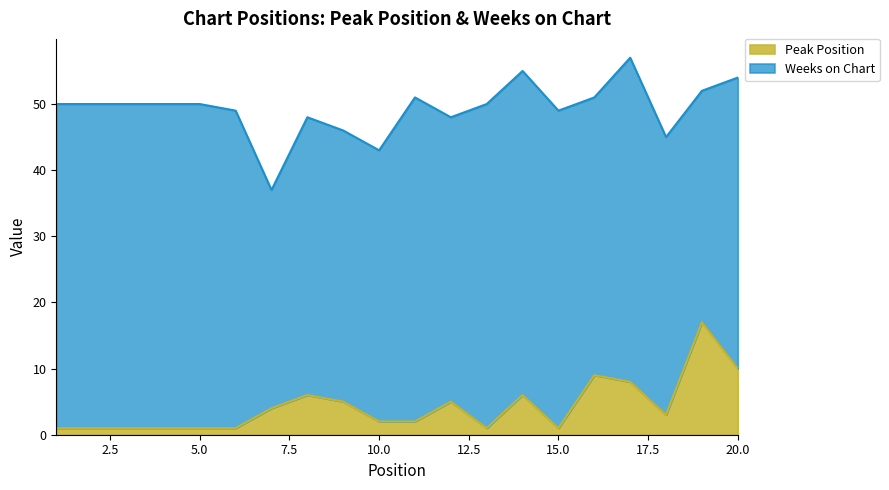

What is the minimum value shown in the chart?

1